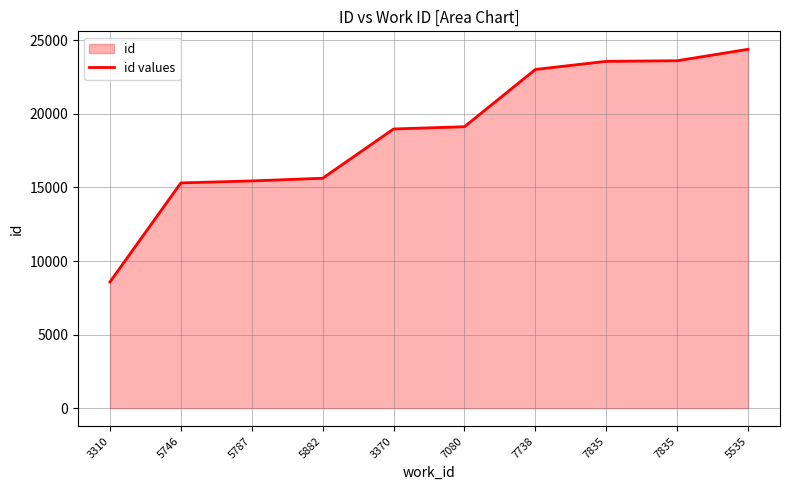

Is it true that the value at 7835 is 15353?

False